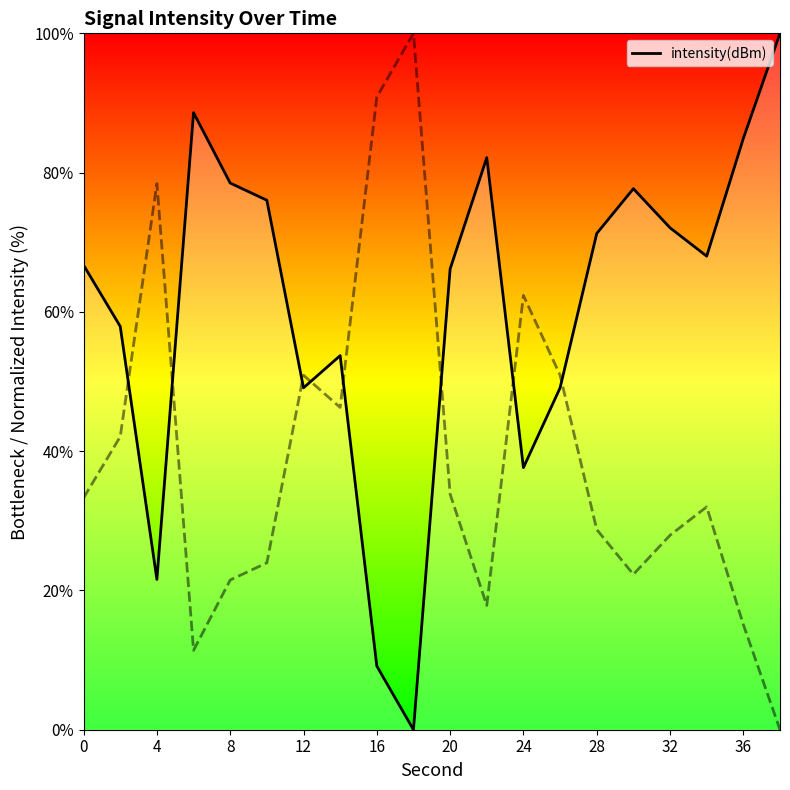

What is the ratio of the value at 19 to the value at 13?

2.0